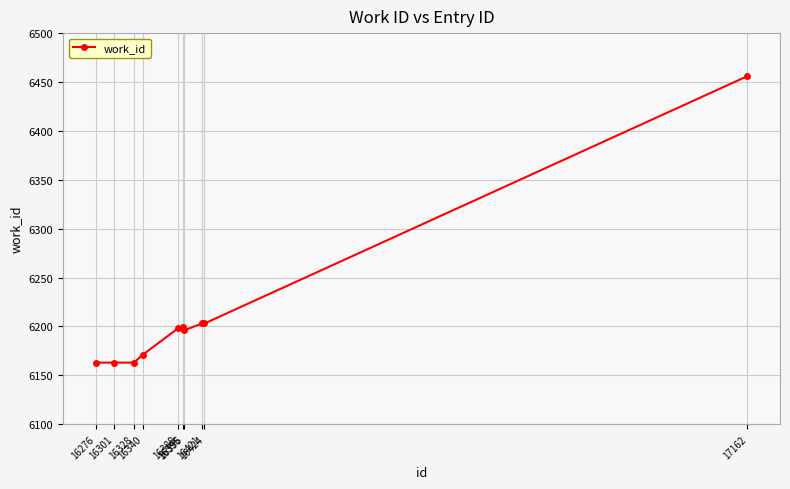

What is the greatest value displayed?

6456